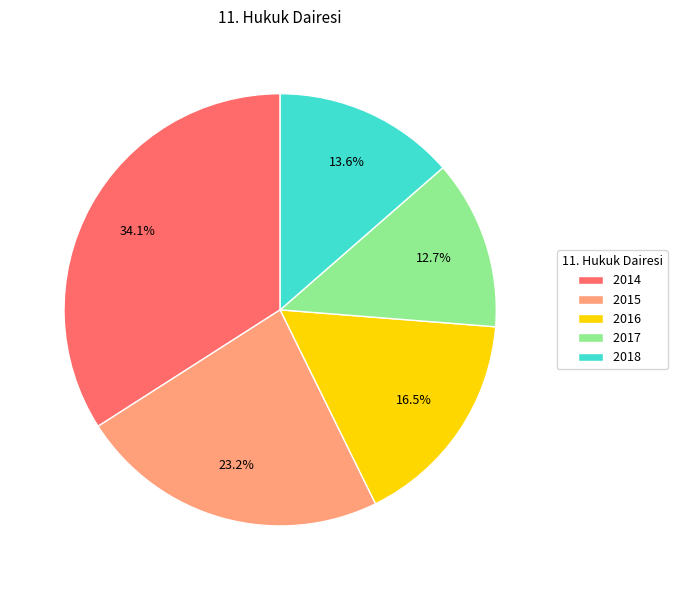

Which category has the smallest portion of the pie?

2017